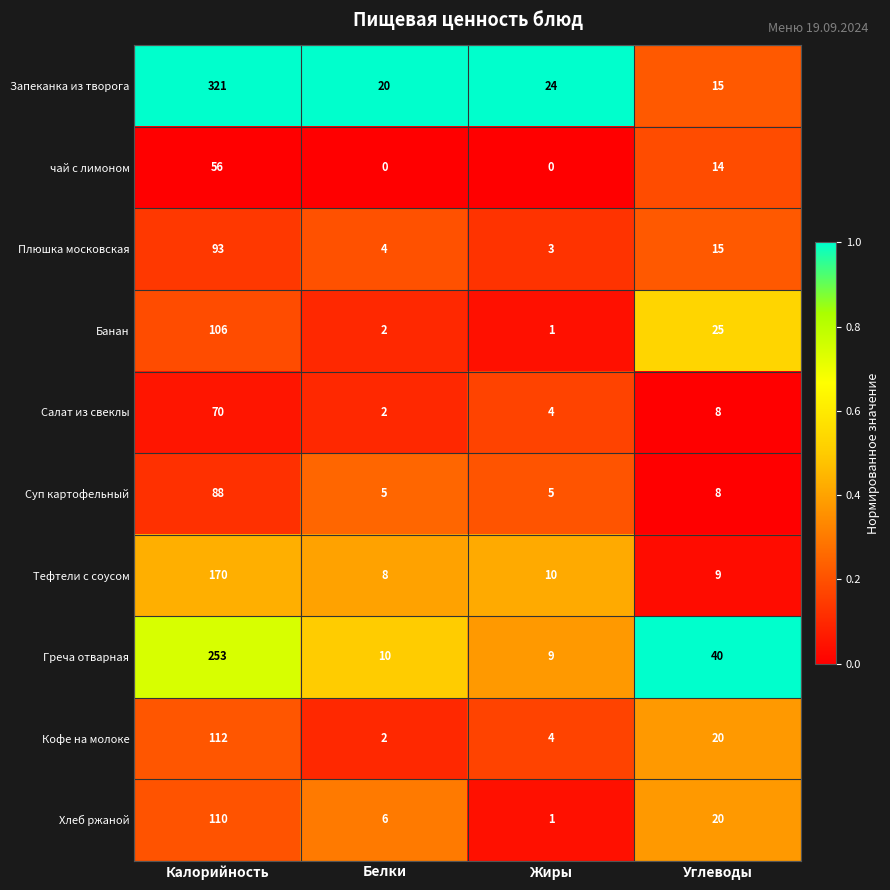

The Салат из свеклы series shows 1 at Белки. True or false?

False